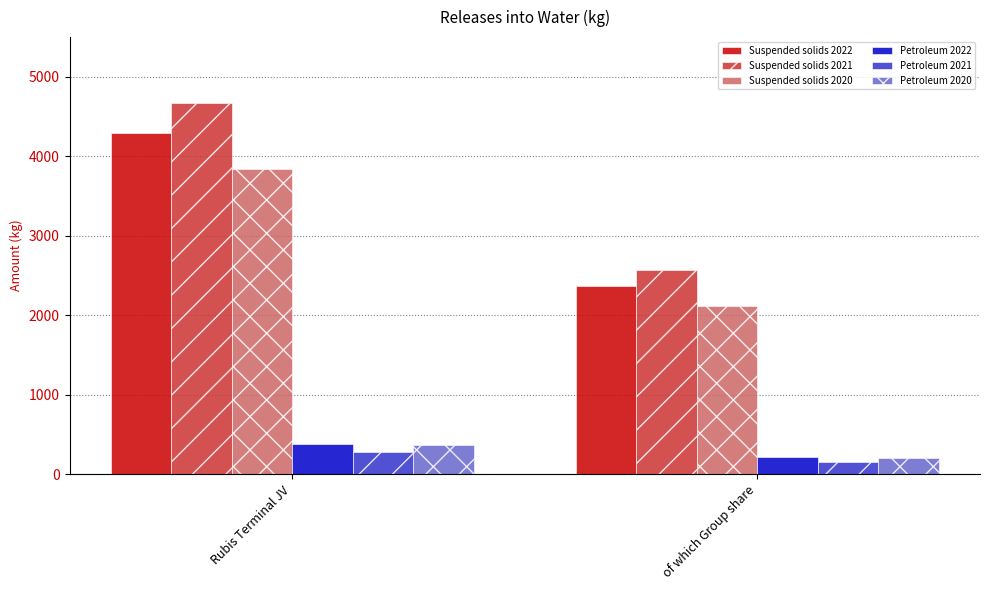

What is the sum of all Petroleum 2020 values?

567